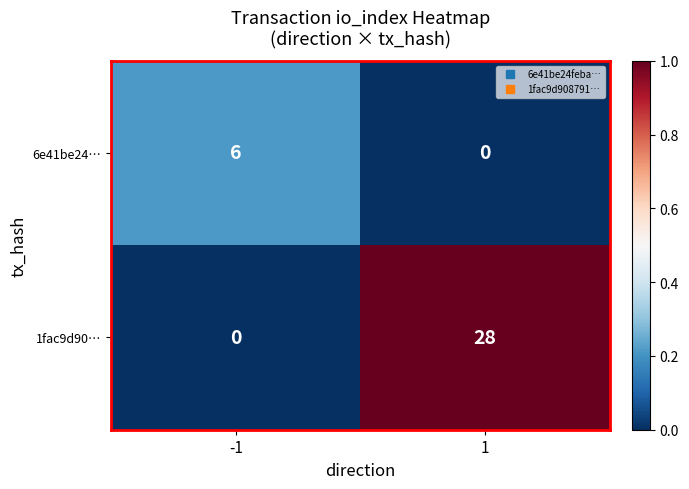

At which category is the sum across all series the highest?

1